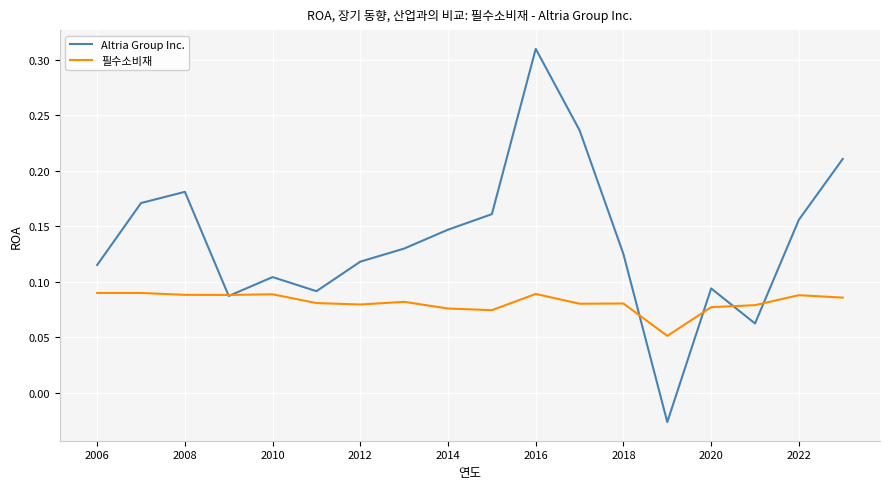

What is the sum of all 필수소비재 values?

1.5